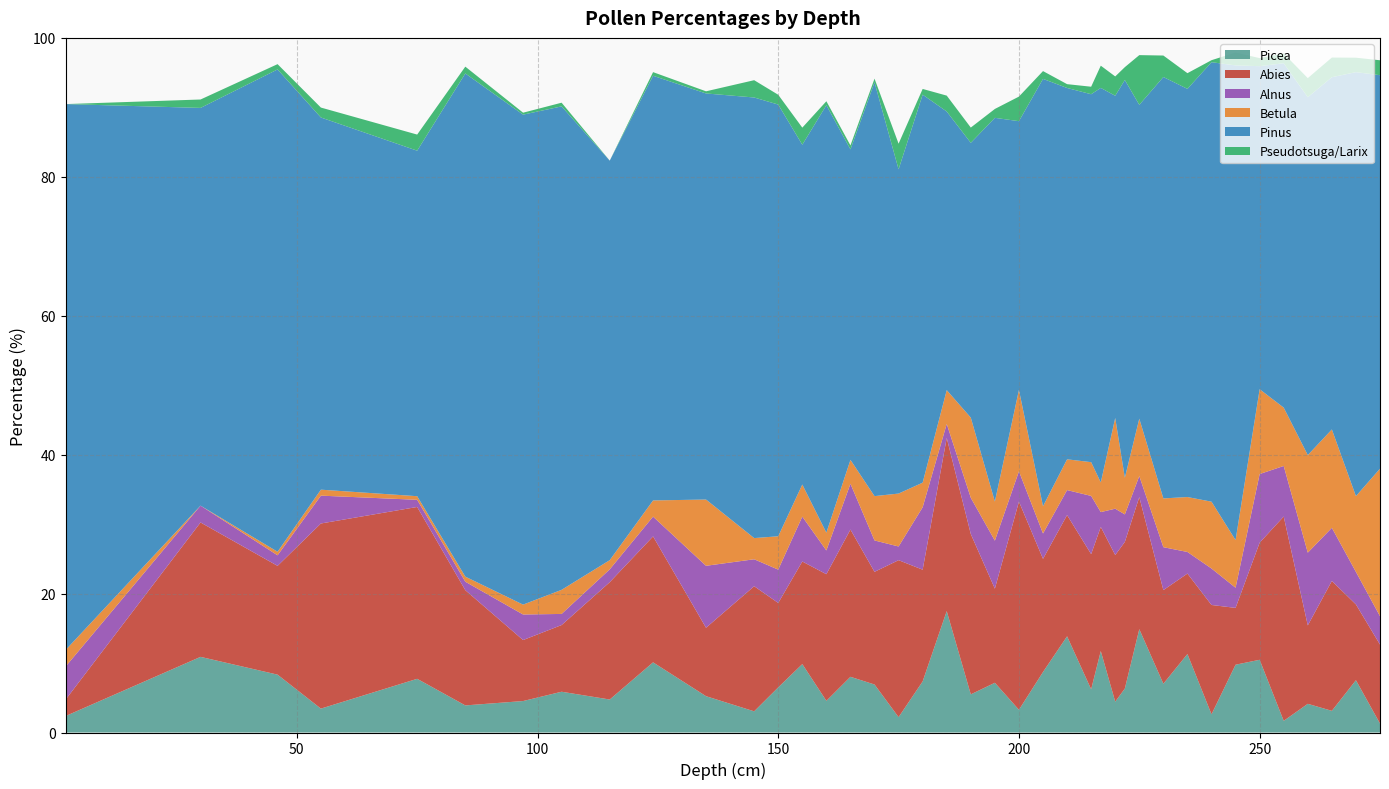

Reading left to right, list all the values displayed in this chart.

Picea: 2.4	10.9	8.3	3.4	7.7	3.9	4.5	5.9	4.8	10.1	5.2	3.0	6.5	9.8	4.6	8.0	6.9	2.2	7.4	17.5	5.5	7.2	3.3	8.7	13.8	6.2	11.7	4.4	6.3	14.9	7.0	11.3	2.6	9.8	10.5	1.7	4.1	3.1	7.5	1.3
Abies: 2.4	19.4	15.7	26.6	24.7	16.6	8.8	9.6	16.9	18.1	9.8	18.0	12.2	14.8	18.2	21.2	16.2	22.6	16.1	24.9	23.1	13.6	30.0	16.3	17.4	19.5	17.9	21.1	21.1	19.0	13.5	11.6	15.7	8.2	16.9	29.4	11.3	18.7	10.9	11.4
Alnus: 4.8	2.4	1.5	4.0	1.0	1.2	3.7	1.6	1.9	2.9	8.9	3.9	4.8	6.5	3.4	6.6	4.5	2.0	9.0	2.0	5.2	6.9	4.4	3.6	3.6	8.4	2.1	6.7	4.0	3.0	6.2	3.1	5.2	2.9	9.9	7.3	10.5	7.7	4.7	4.1
Betula: 2.4	0.0	0.5	0.9	0.5	0.7	1.4	3.5	1.3	2.3	9.5	3.0	4.8	4.6	2.6	3.4	6.4	7.6	3.5	4.9	11.5	5.6	11.7	3.9	4.4	4.9	4.3	13.1	5.3	8.3	7.0	7.9	9.6	6.9	12.2	8.4	14.1	14.2	10.9	21.2
Pinus: 78.6	57.3	69.4	53.6	49.7	72.4	70.5	69.6	57.5	61.1	58.5	63.4	62.1	48.9	61.5	44.7	59.6	46.7	55.9	40.1	39.6	55.2	38.7	61.5	53.5	53.0	56.8	46.4	57.3	45.2	60.7	58.8	63.3	68.3	46.5	49.6	51.5	50.7	61.0	56.6
Pseudotsuga/Larix: 0.0	1.2	0.8	1.4	2.3	1.0	0.3	0.5	0.0	0.5	0.3	2.5	1.4	2.5	0.6	0.6	0.5	3.7	0.8	2.3	2.2	1.3	3.5	1.1	0.6	1.1	3.2	2.8	1.9	7.2	3.1	2.3	0.3	1.9	1.2	1.4	2.8	2.8	2.1	2.1